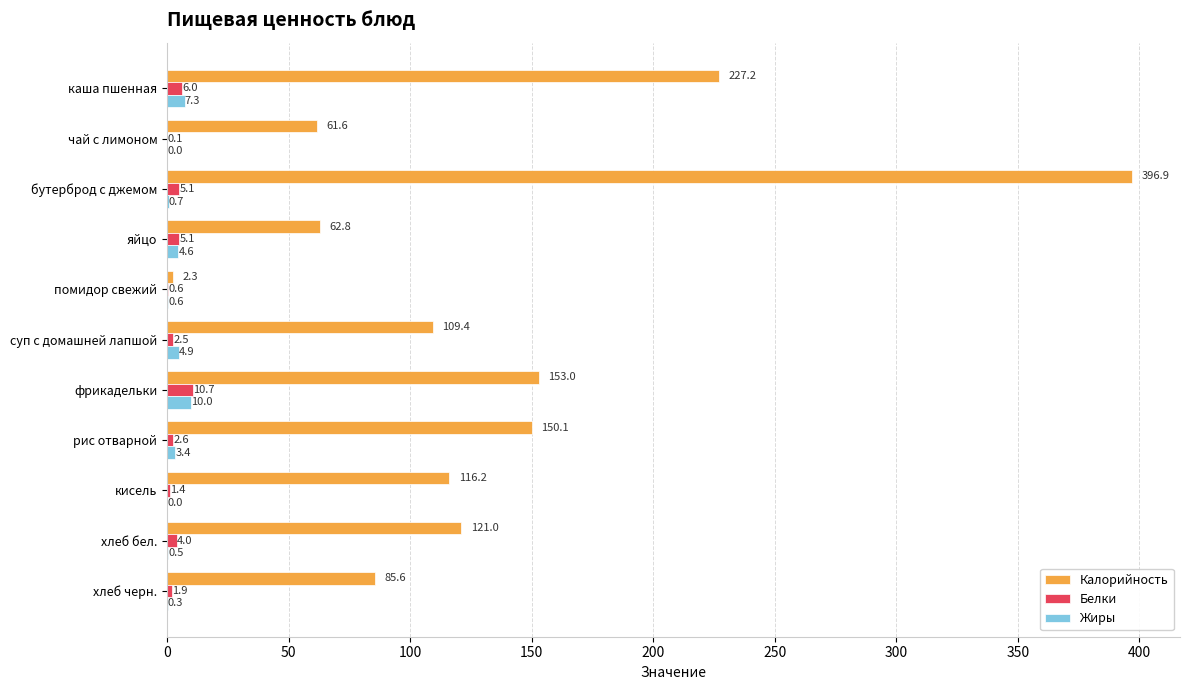

What are all the series names shown in the legend?

Калорийность, Белки, Жиры